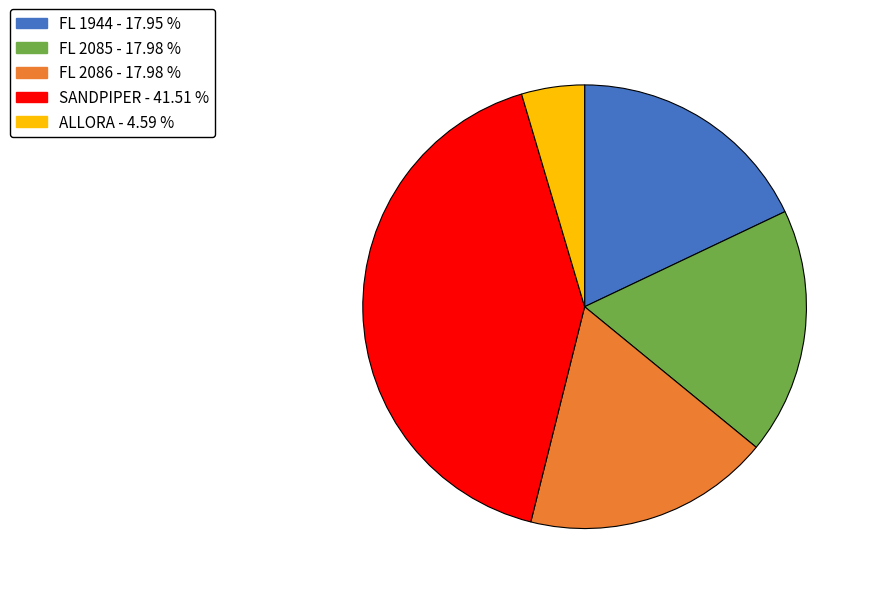

Is the sum of FL 2086 and FL 2085 greater than half?

No